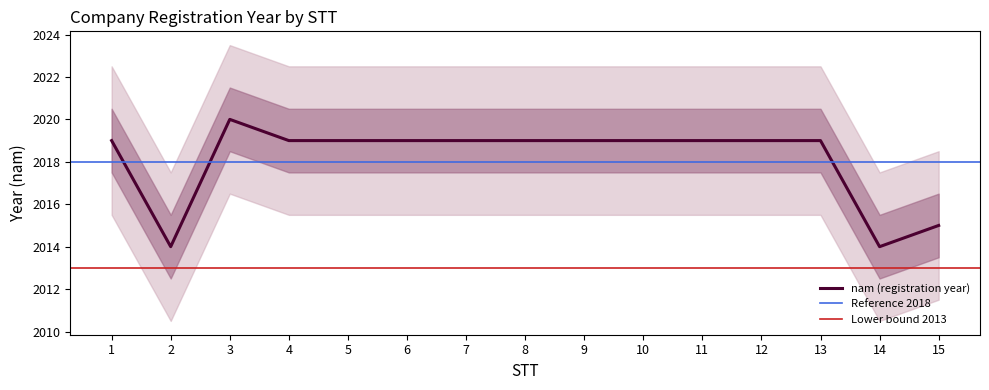

At which category does the chart reach its minimum across all series?

2